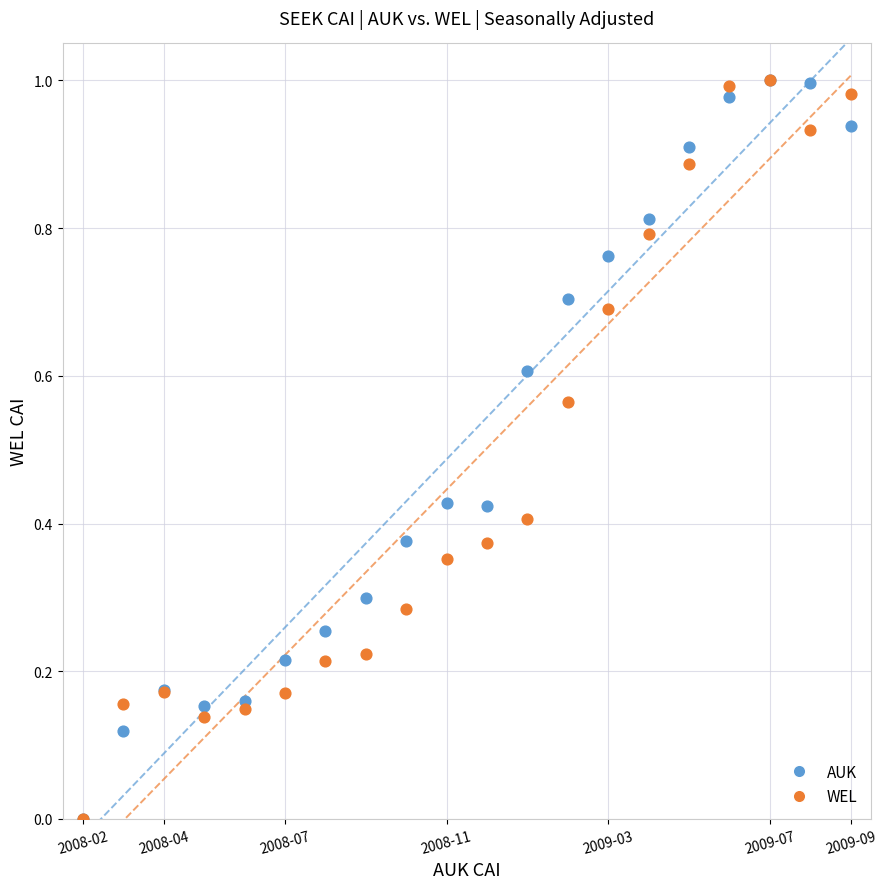

What are all the series names shown in the legend?

AUK, WEL